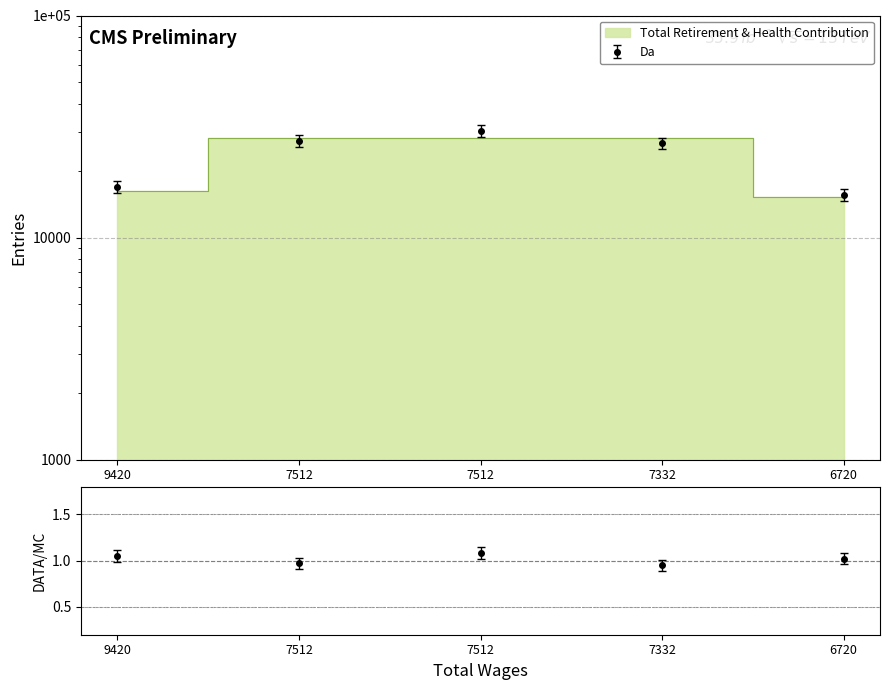

Approximately how many times larger is the value at 7332.0 compared to 6720.0?

1.8